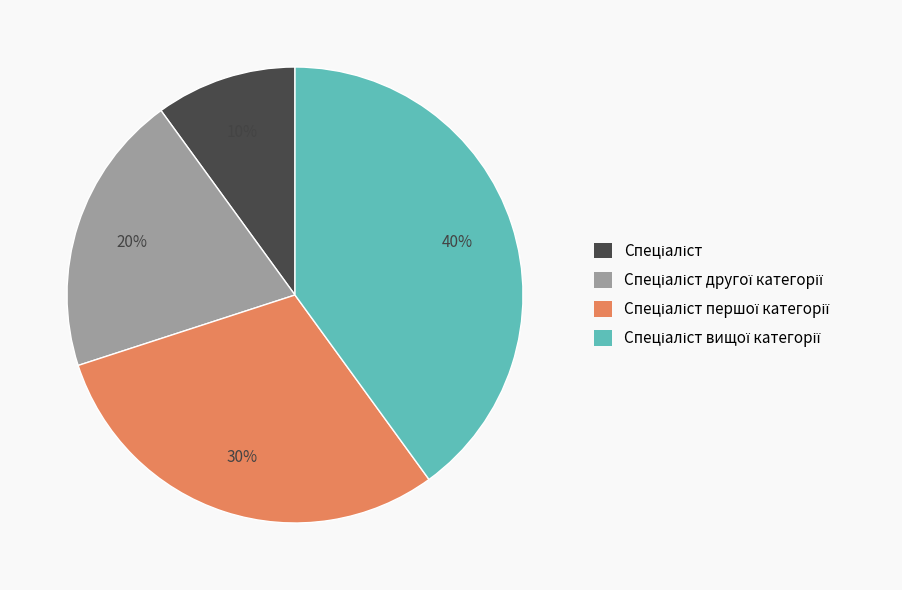

To the nearest percent, what is the average slice percentage?

25%